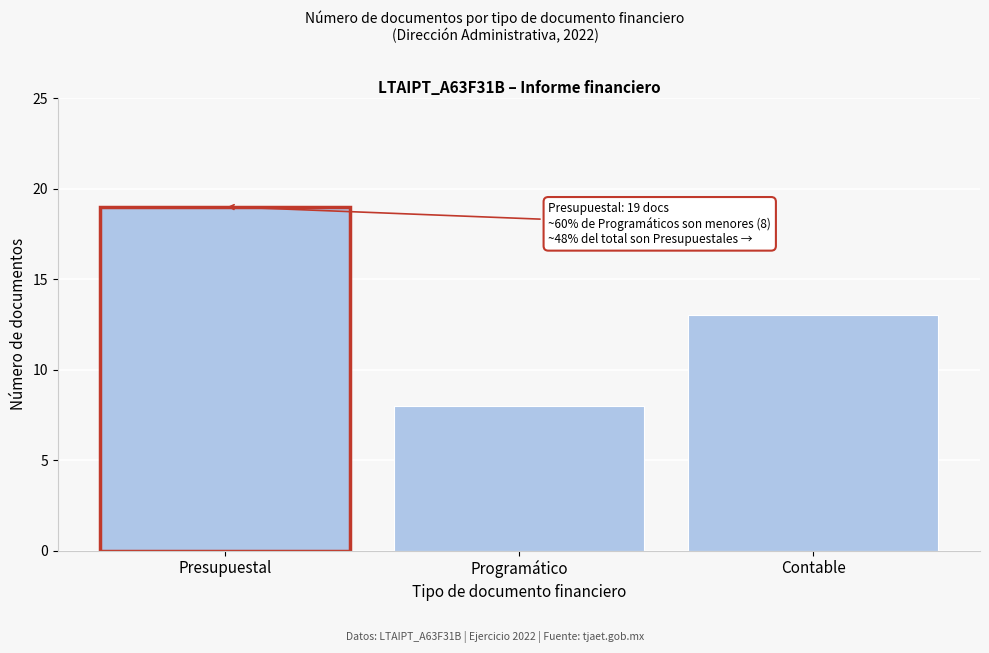

Reading left to right, extract all data points from this chart.

Presupuestal=19	Programático=8	Contable=13